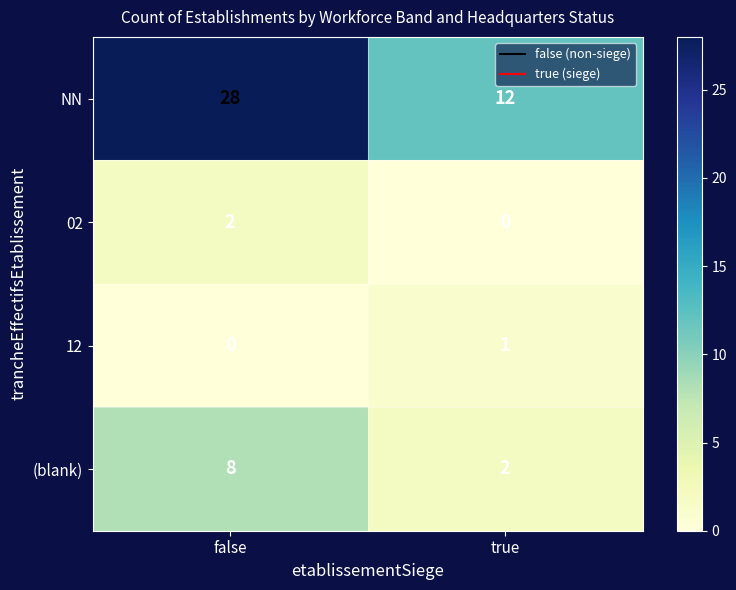

Reading left to right, transcribe all the data shown in this chart.

NN: 28	12
02: 2	0
12: 0	1
(blank): 8	2